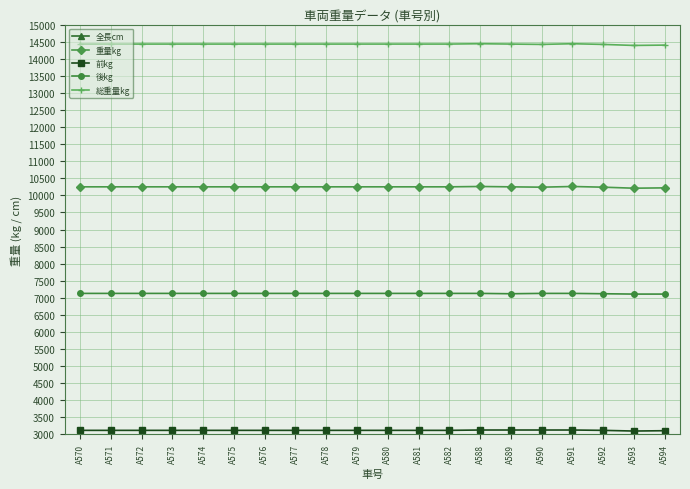

Read the 重量kg value at A576.

10250